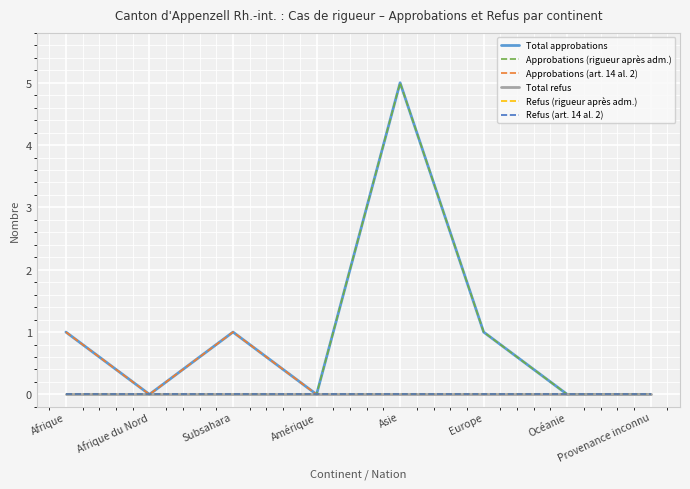

Does the chart have visible grid lines?

Yes